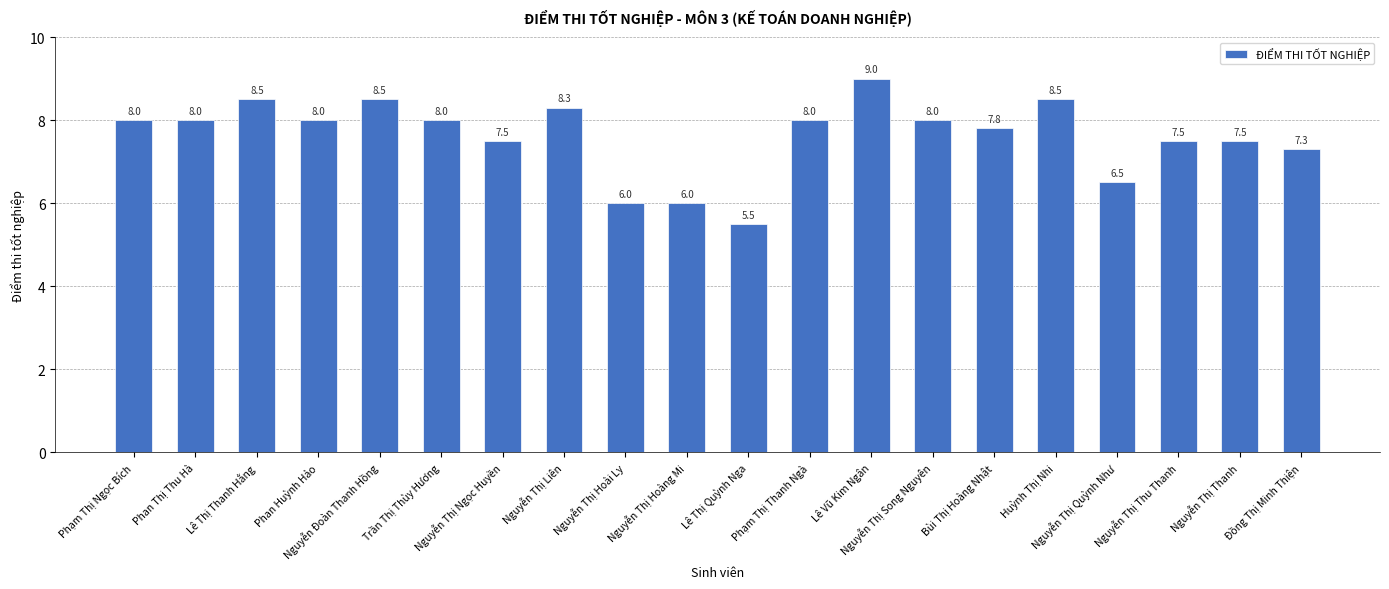

What is the difference between the maximum and second lowest values?

3.0